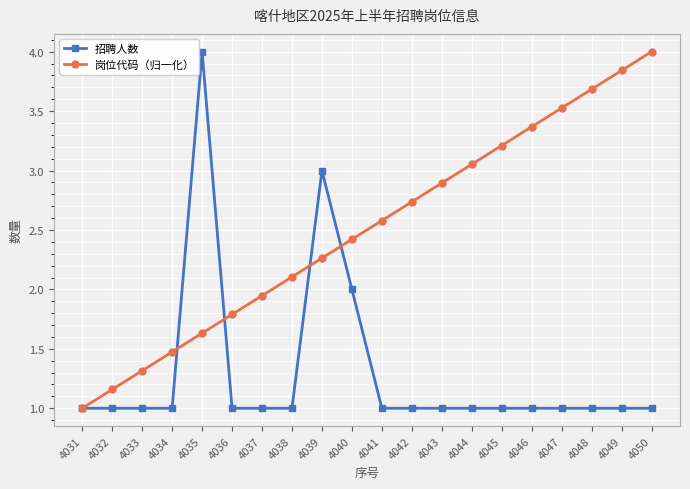

Which series changed the most between 4044 and 4046?

岗位代码（归一化）